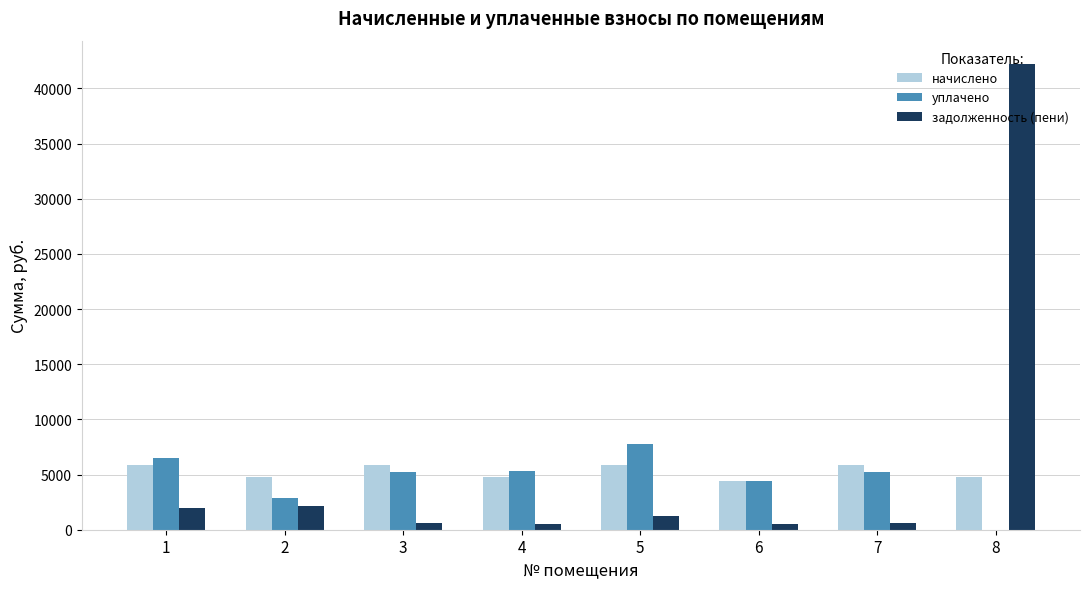

What is the sum of all уплачено values?

37319.3